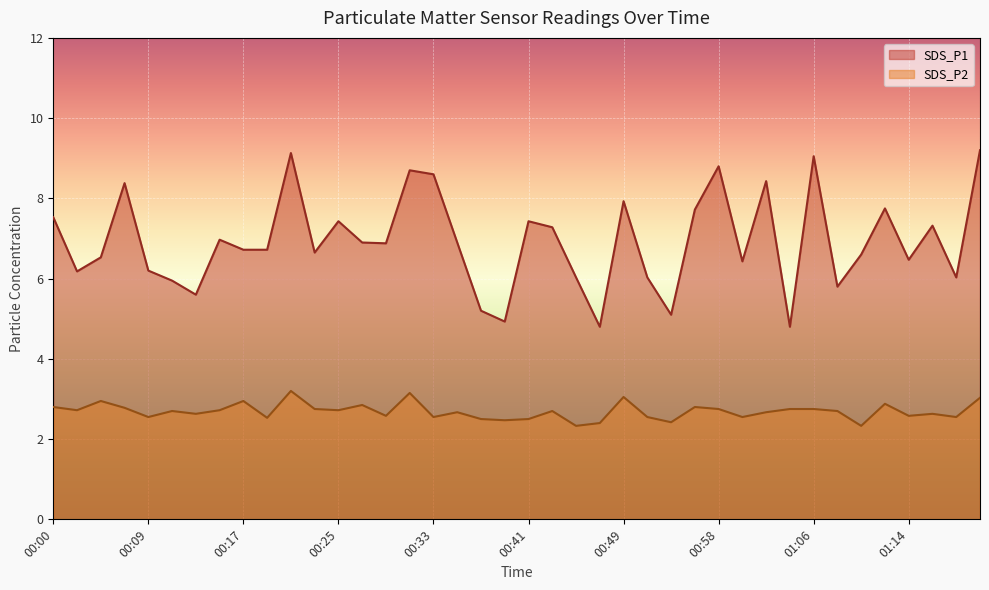

At 00:00, list the series in order from smallest to largest.

SDS_P2, SDS_P1